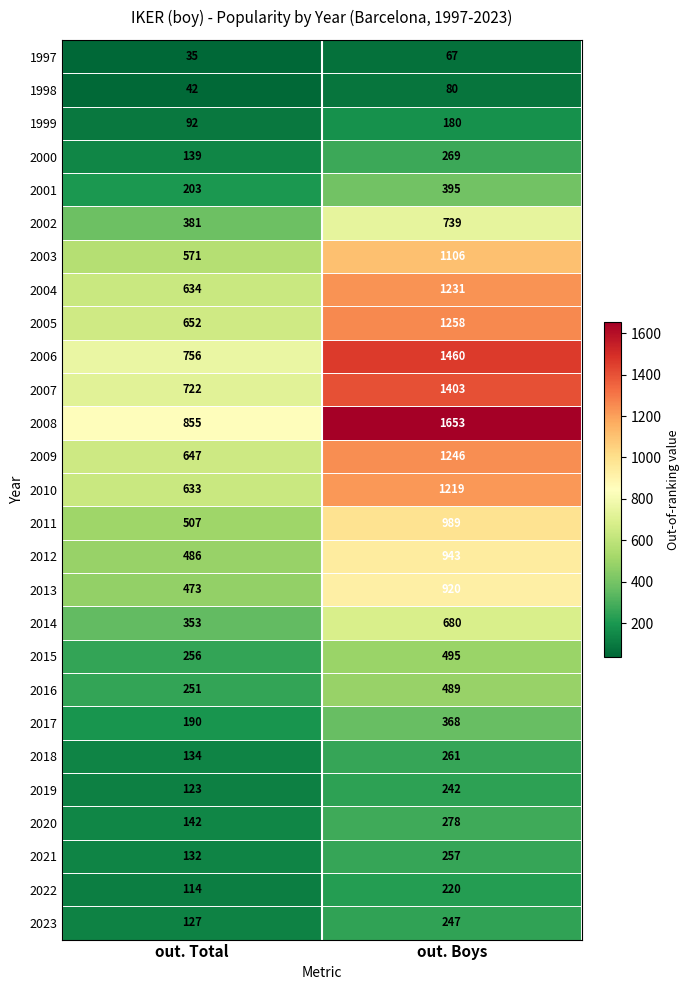

At how many categories does at least one series exceed 527?

2